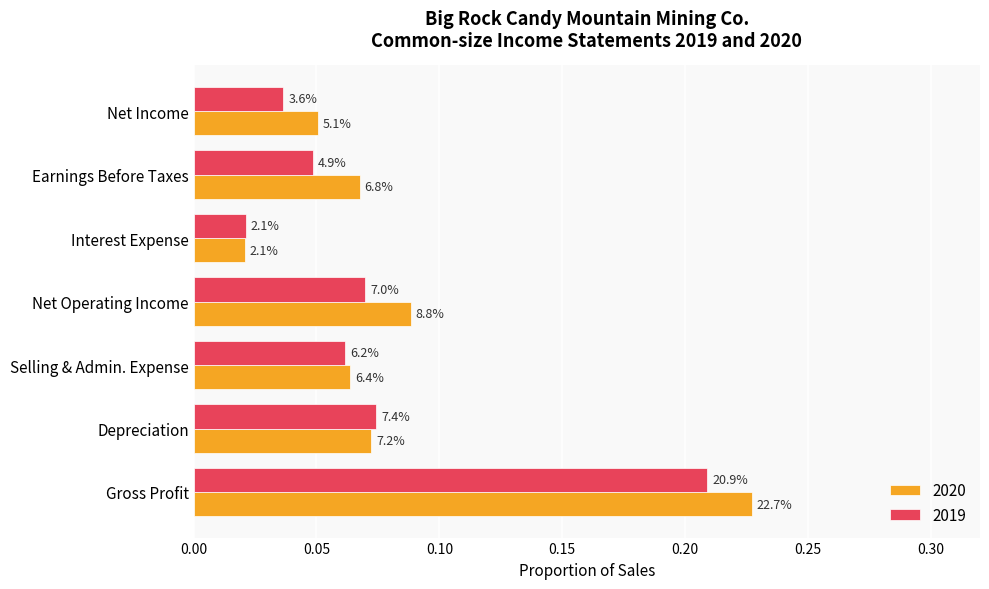

What is the maximum value shown in the chart?

0.2